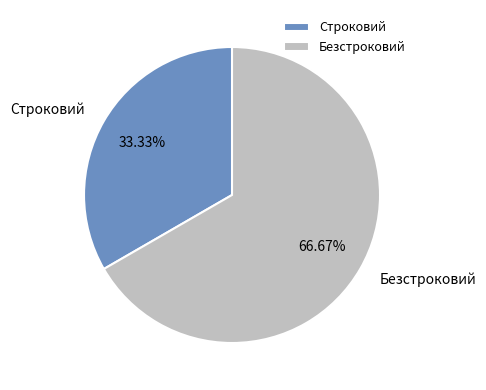

To the nearest percent, what is the difference between the largest and smallest slice percentages?

33%